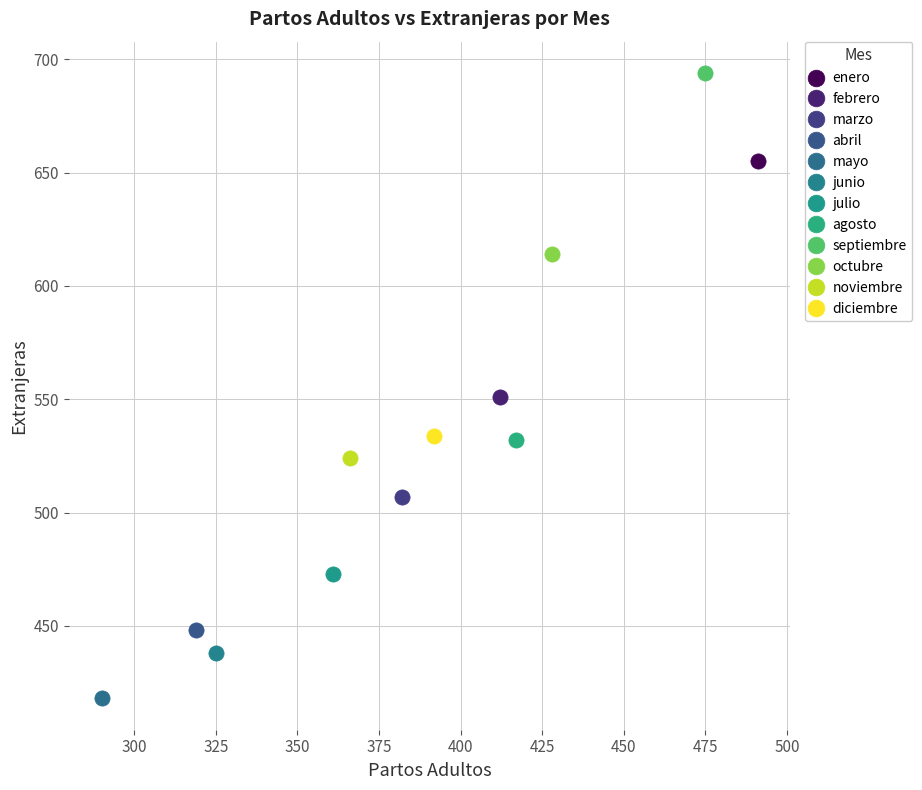

Which series contains the lowest Y value?

mayo